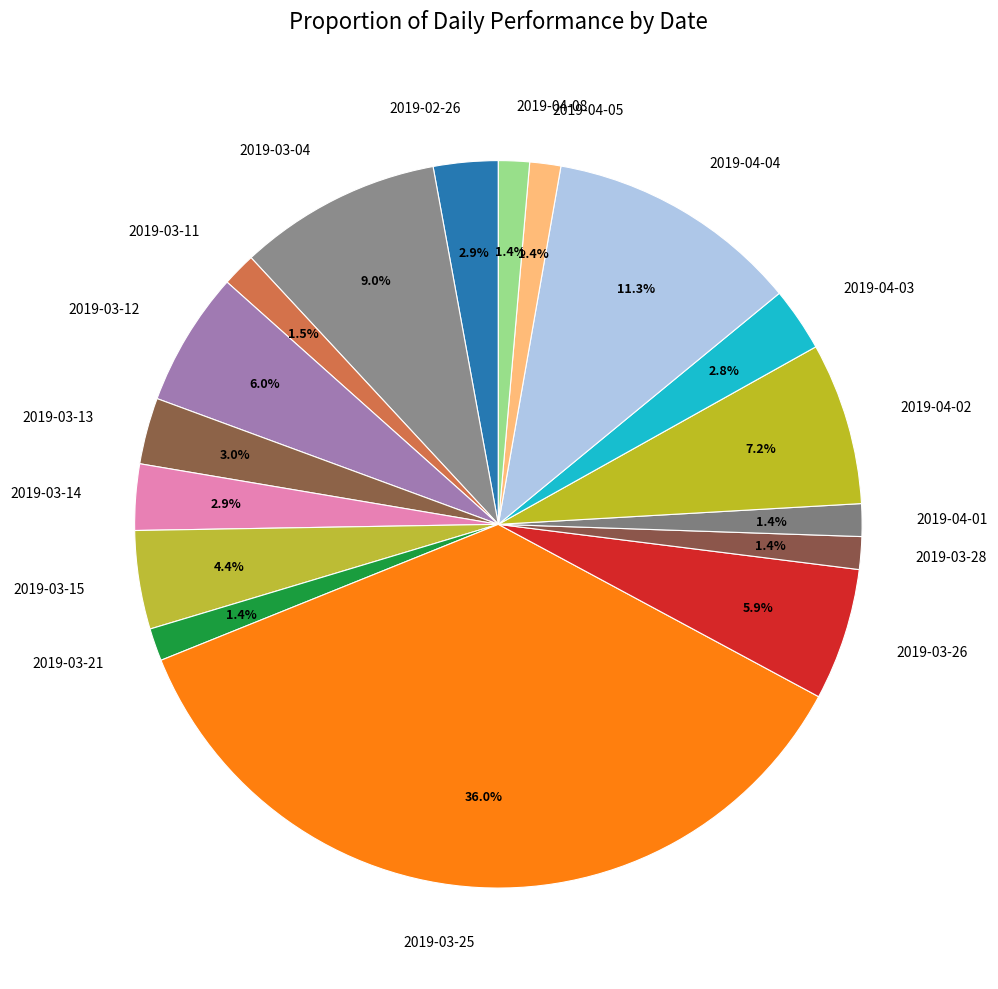

Combined, what portion of the pie is 2019-03-25 and 2019-03-26?

41.9%